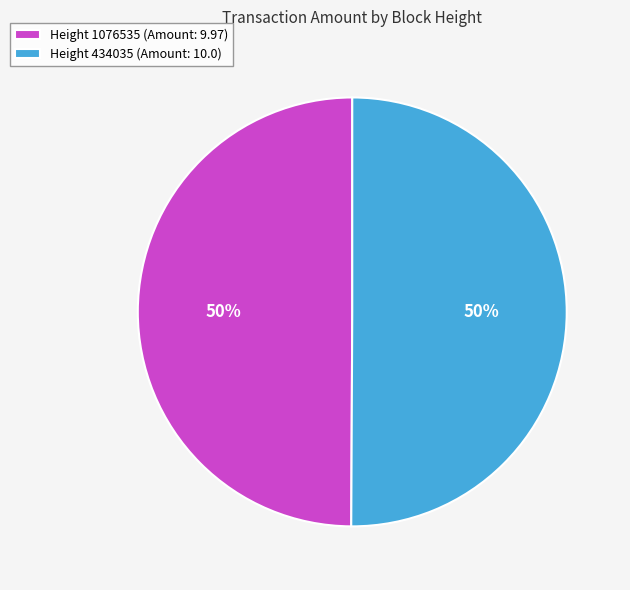

To the nearest percent, what percentage of the pie is Height 1076535?

50%